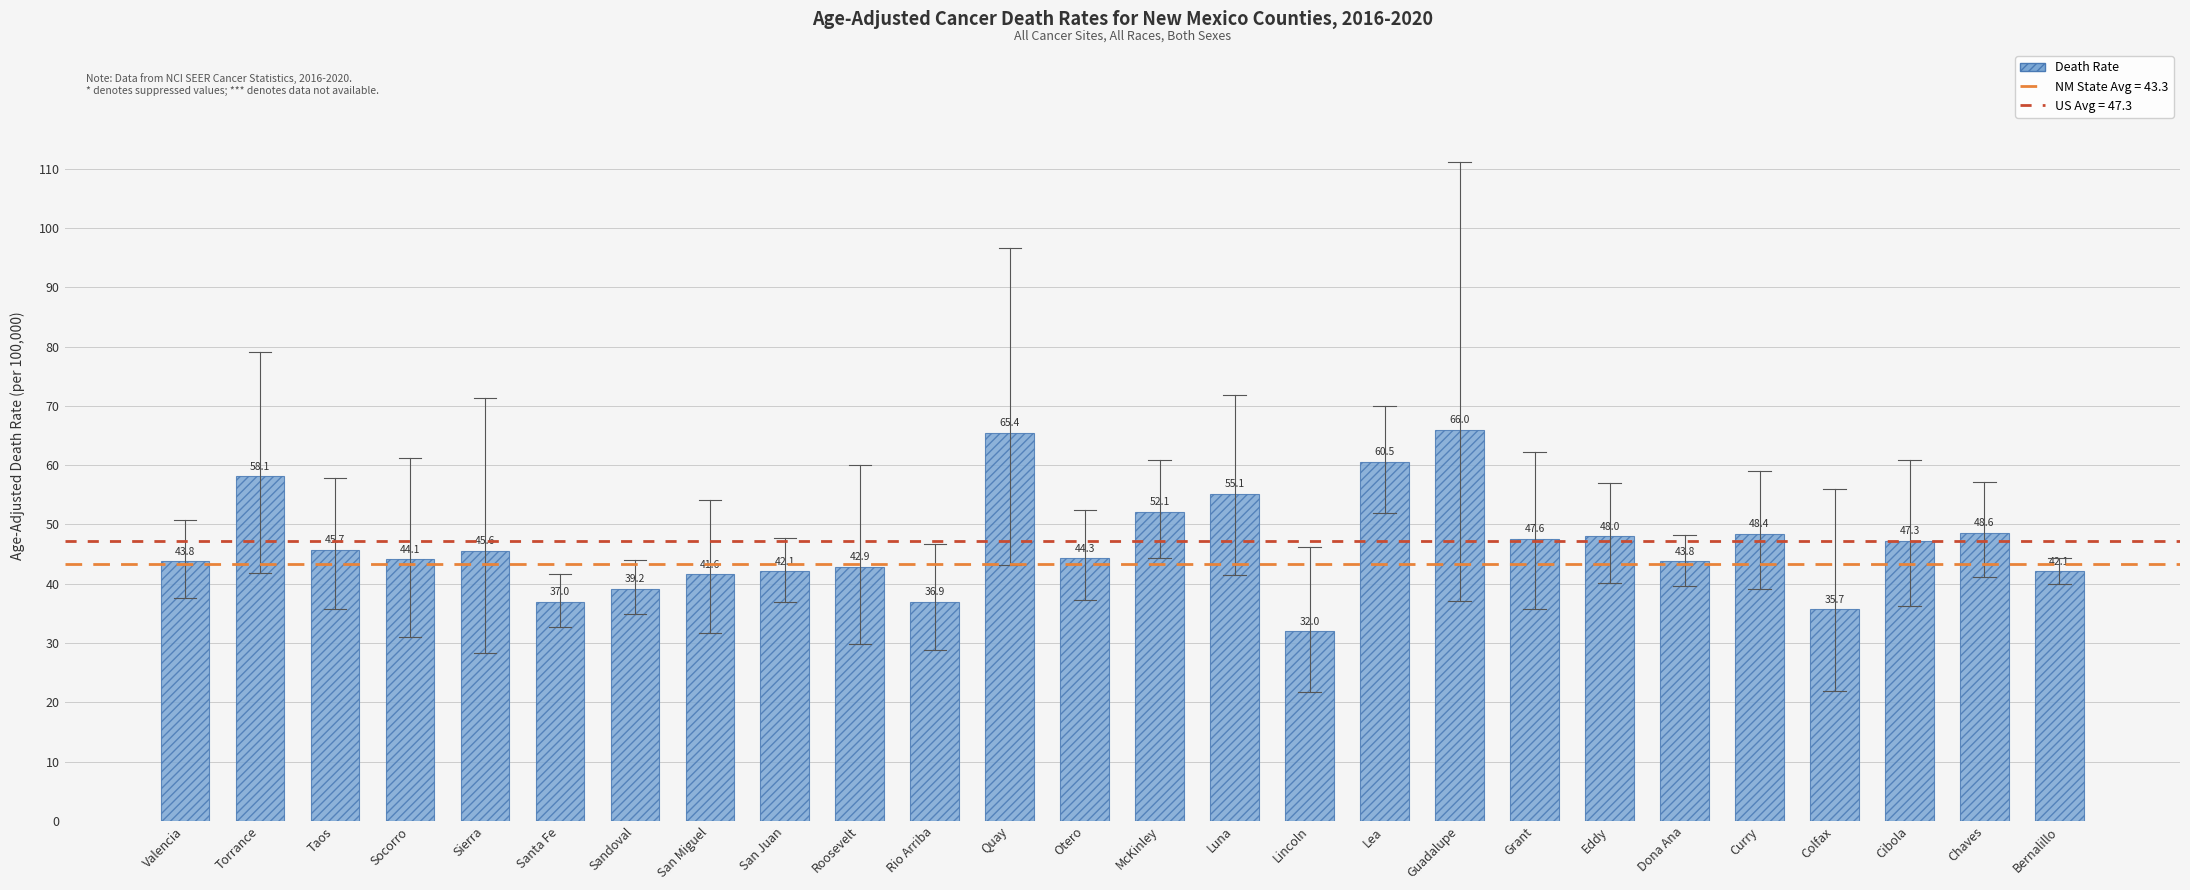

Count the number of categories in the chart.

26